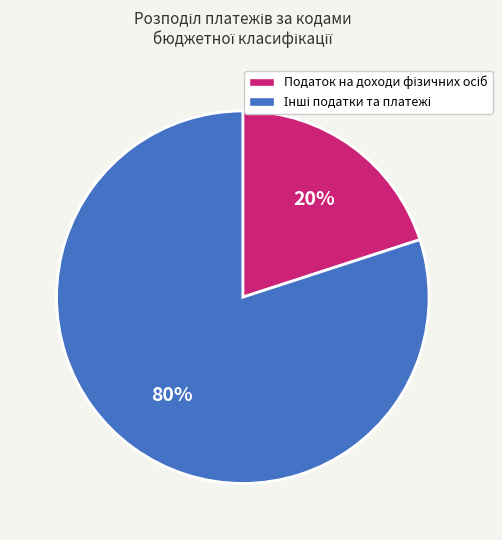

To the nearest percent, what is the difference between the largest and smallest slice percentages?

60%